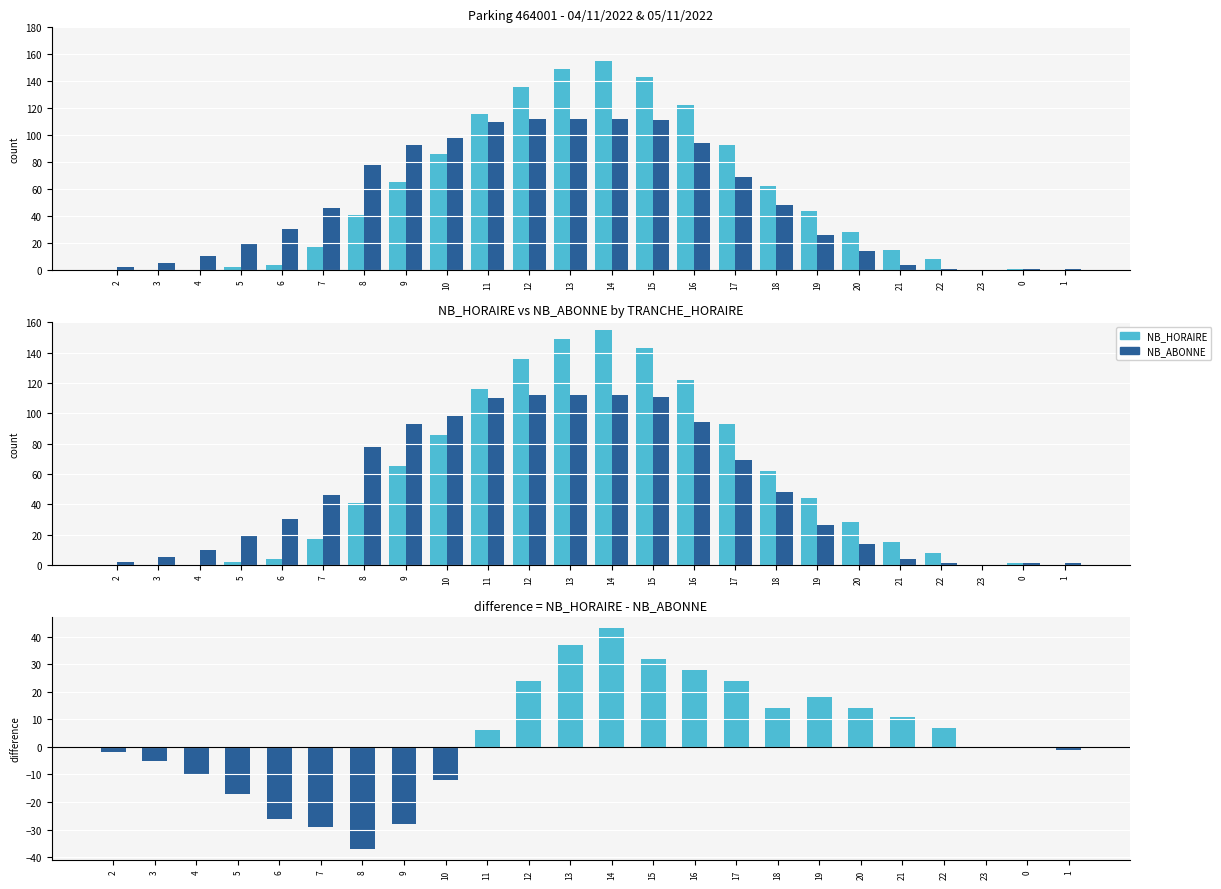

What is the spread (max minus min) of values at 22?

7